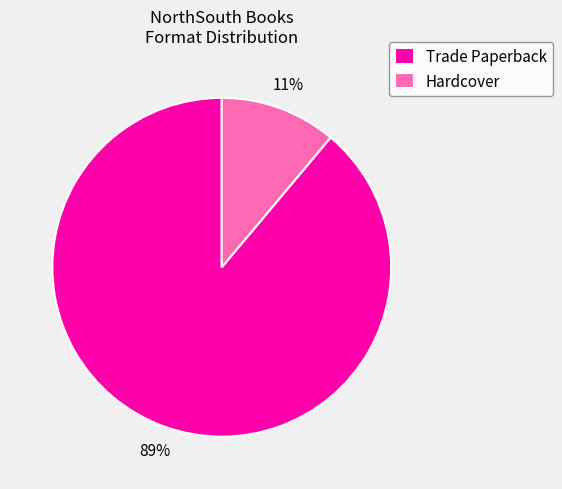

The Hardcover slice represents 11% of the pie. True or false?

True